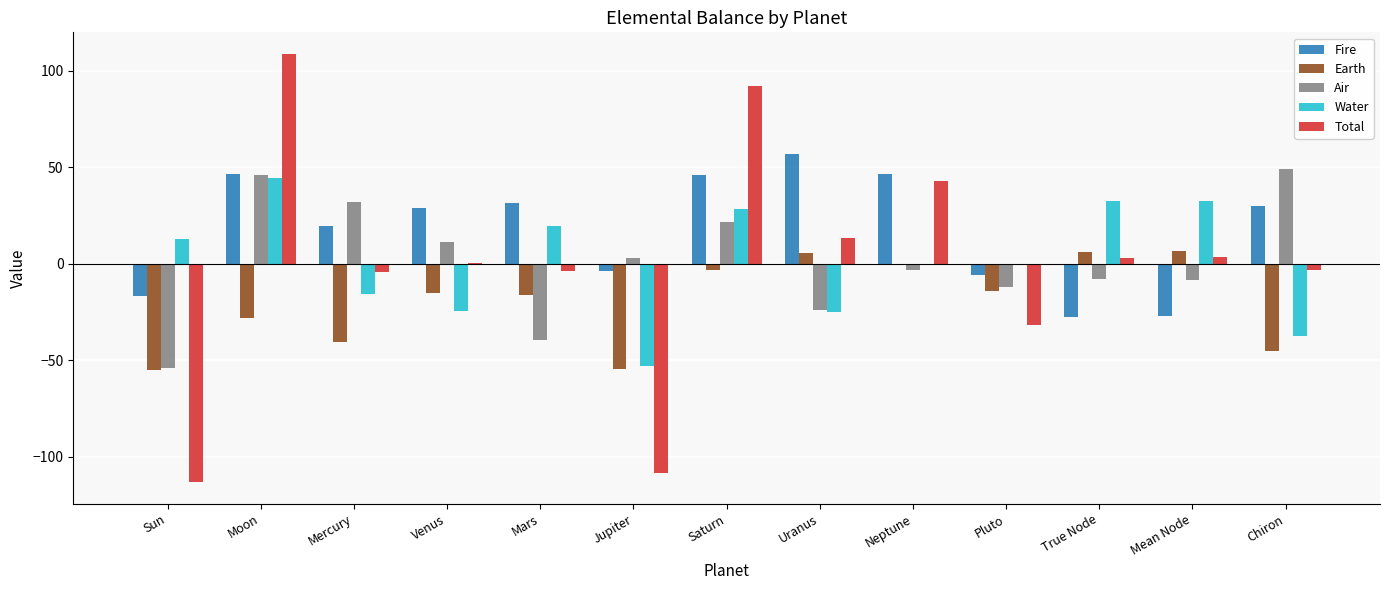

What is the total value across all series at Moon?

217.7